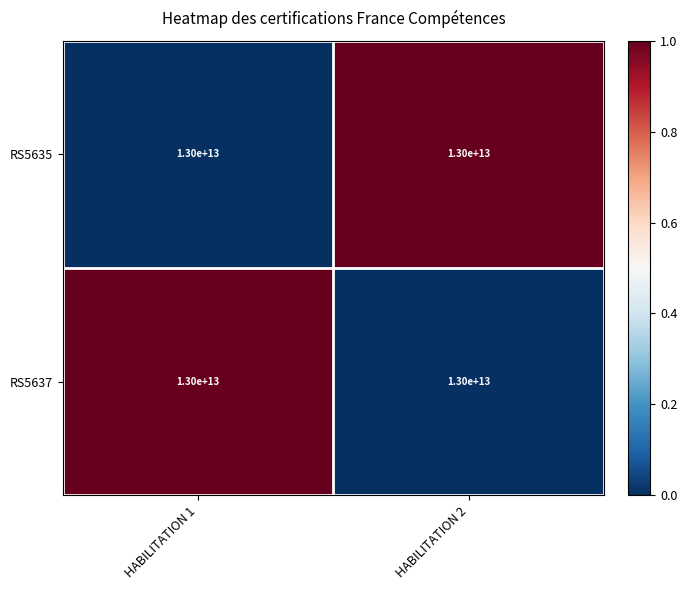

Which series has the largest range (max minus min)?

RS5635